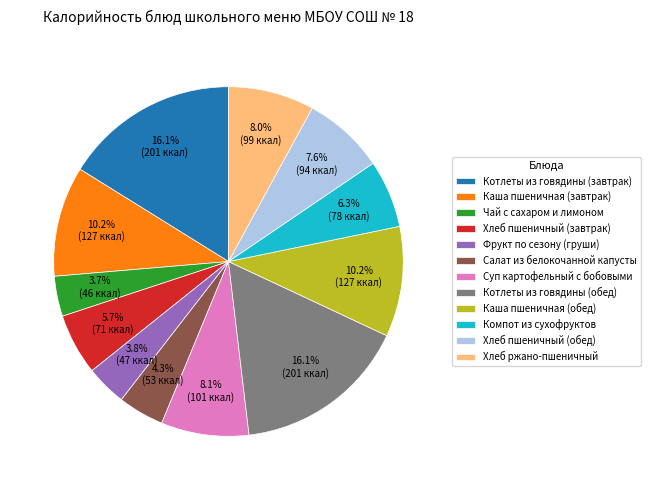

Does Хлеб ржано-пшеничный represent more than half of the total?

No